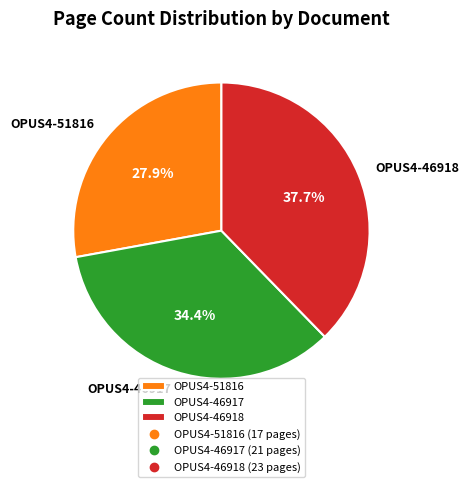

True or false: OPUS4-46918 accounts for 32% of the total.

False